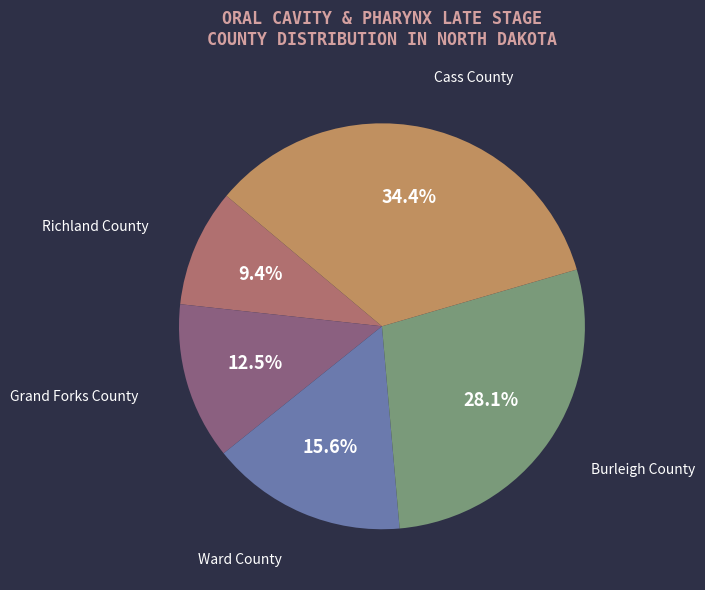

Is there any slice that represents more than half of the pie?

No